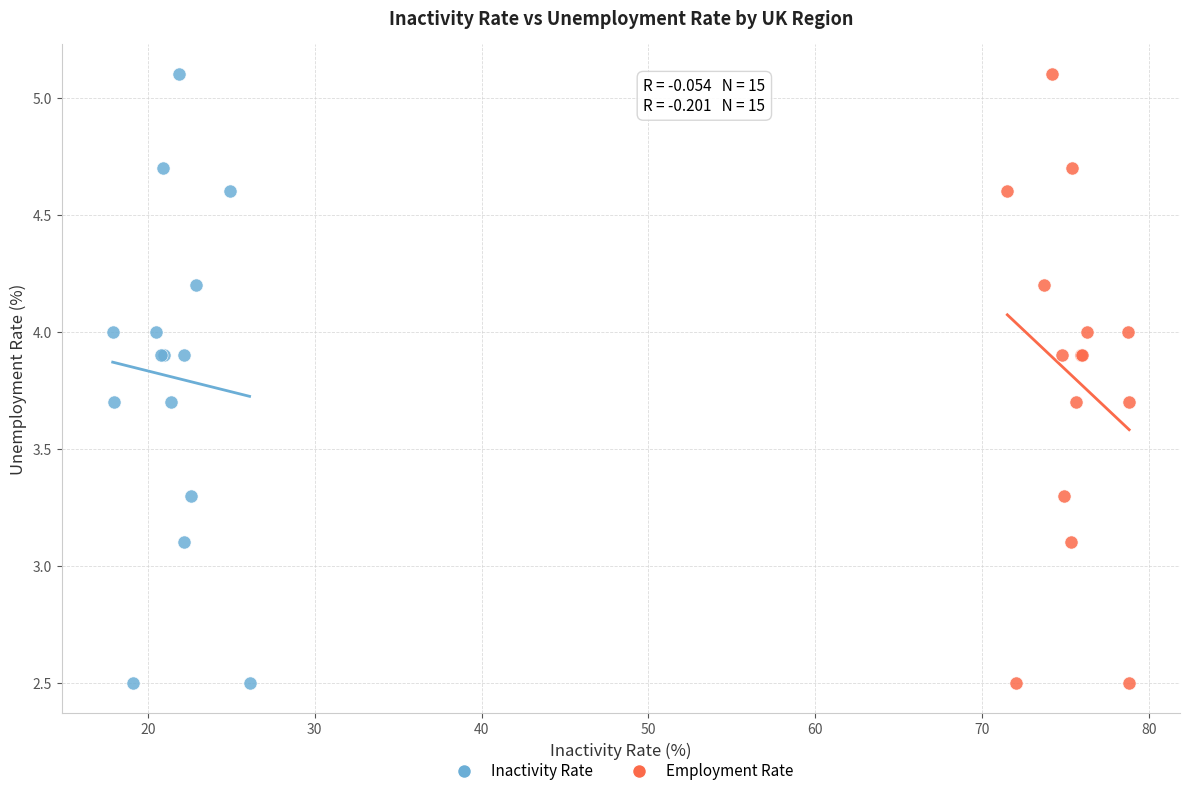

What are all the series names shown in the legend?

Inactivity Rate, Employment Rate